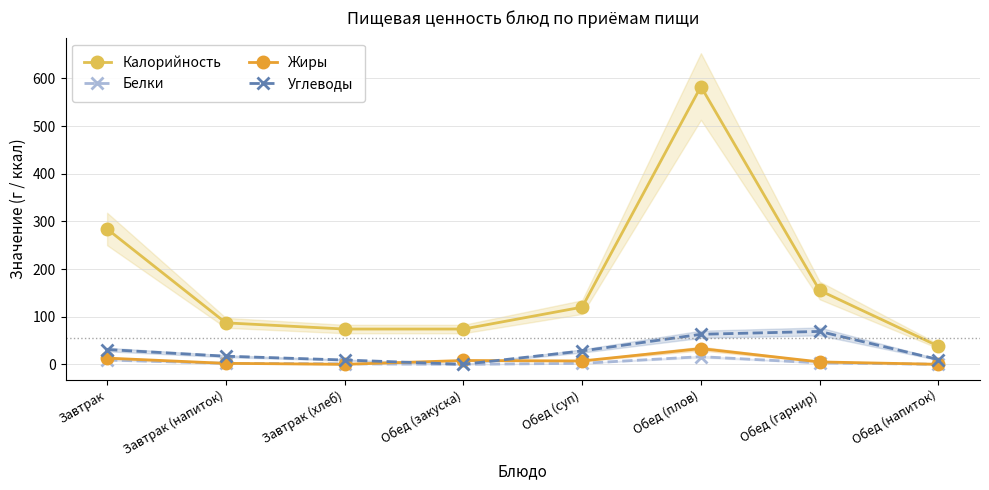

After their last crossing, which series has the higher values: Жиры or Углеводы?

Углеводы